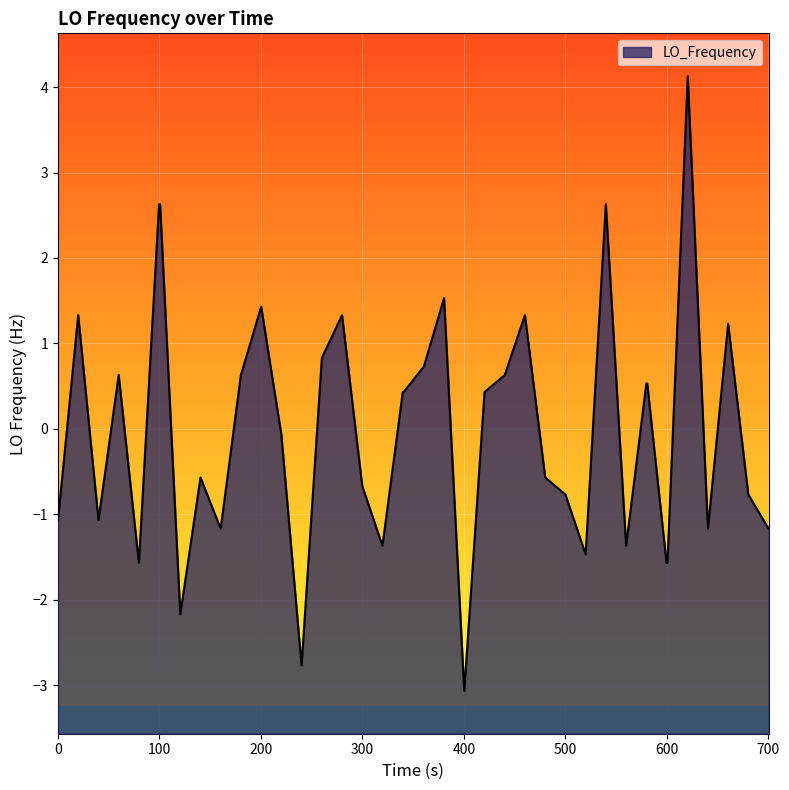

Does the chart display data point markers on the line(s)?

No